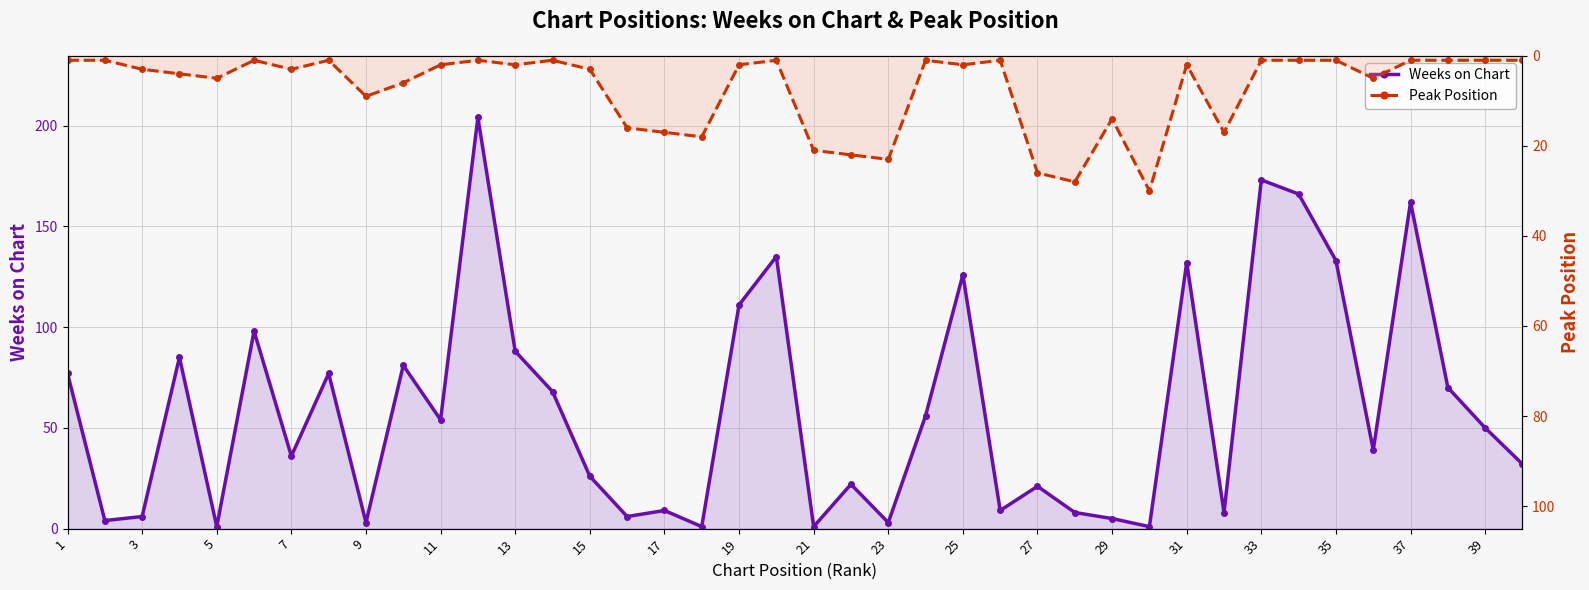

True or false: Weeks on Chart has more than 2 interior local peaks.

True